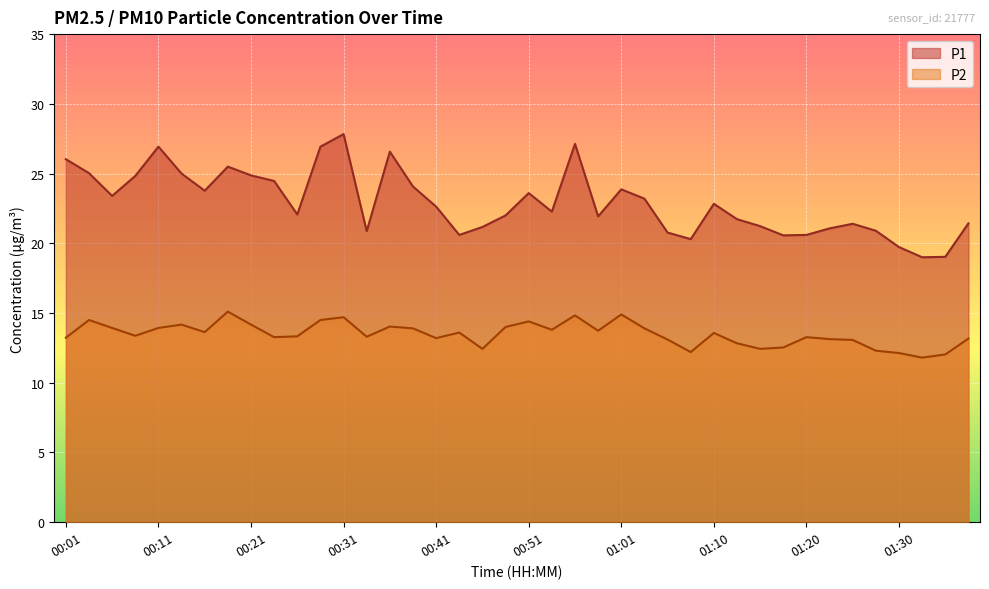

Between 00:53 and 01:05, which series saw the biggest shift?

P1